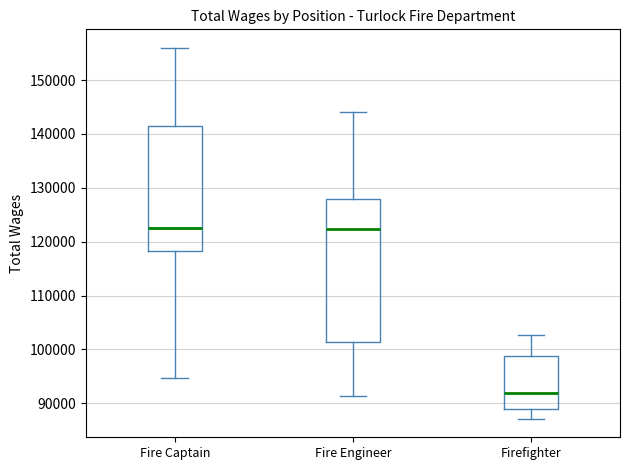

Which box is the tallest, from its lower edge to its upper edge?

Fire Engineer